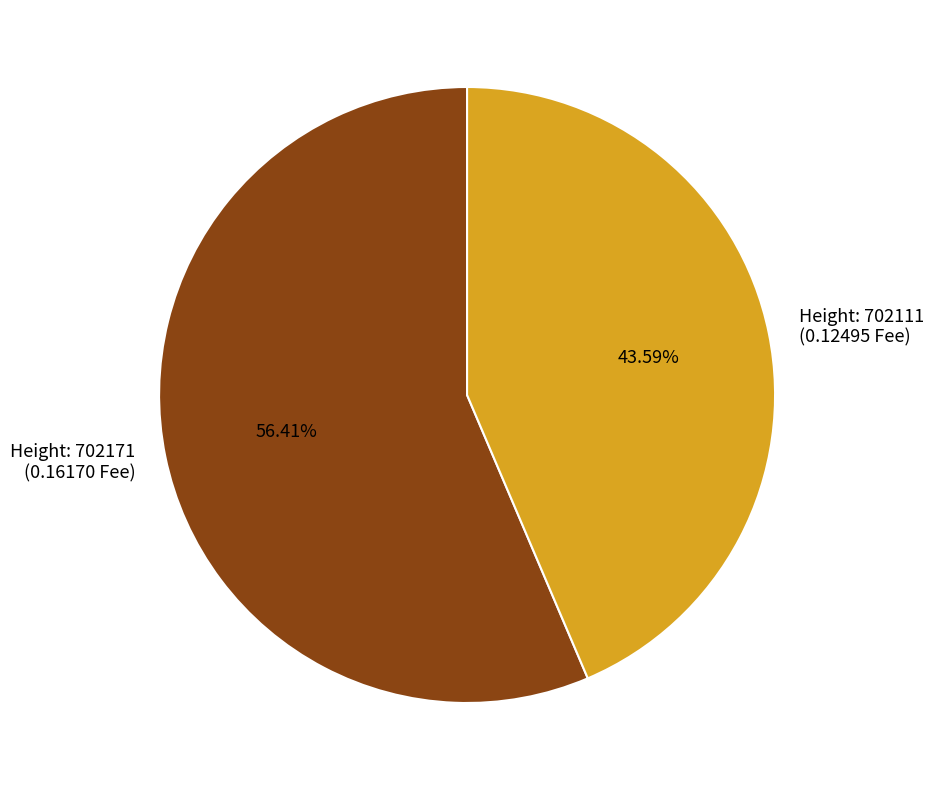

Is the sum of Height: 702171 (0.16170 Fee) and Height: 702111 (0.12495 Fee) greater than half?

Yes